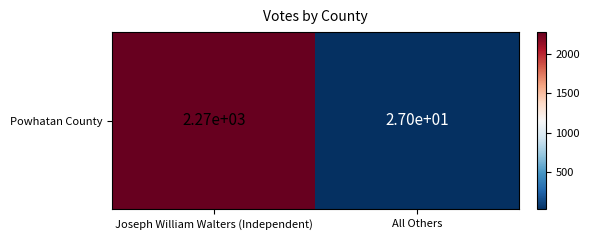

What is the difference between the maximum and minimum values?

2245